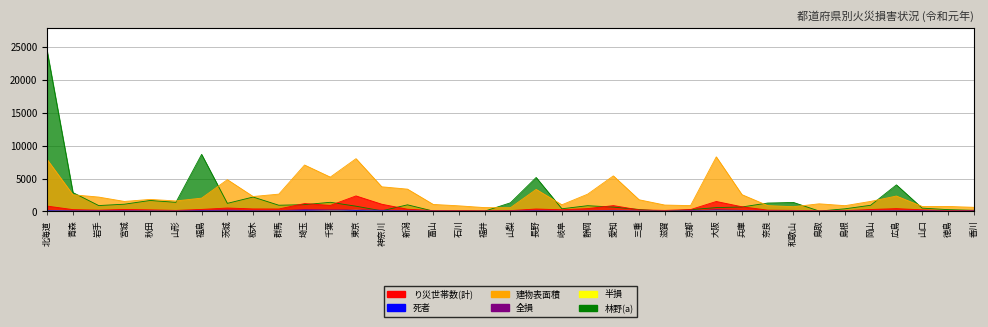

Which series has the widest spread of values?

林野(a)